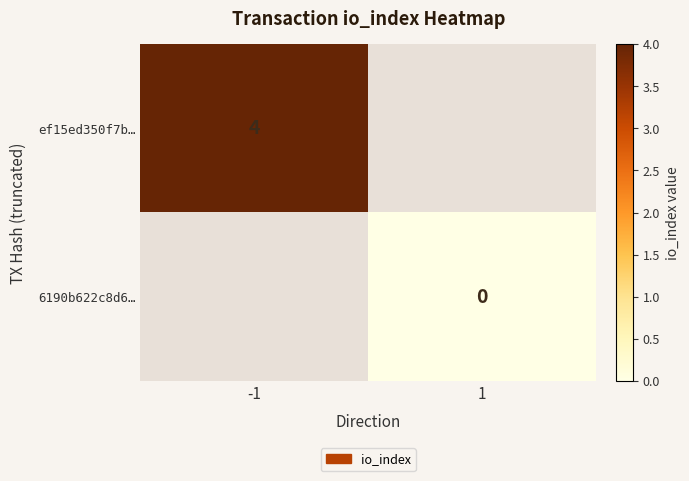

Is it true that ef15ed350f7b… equals 7 at -1?

False